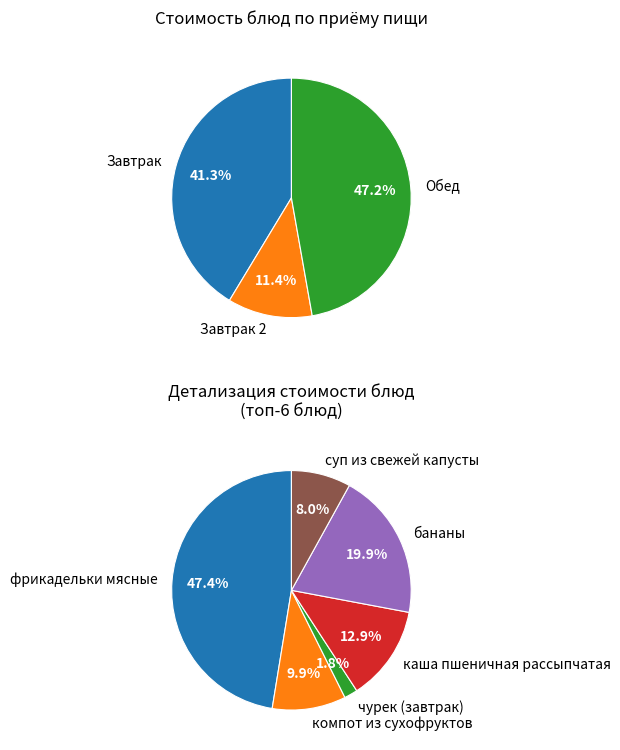

Does чурек (обед) represent more than half of the total?

No